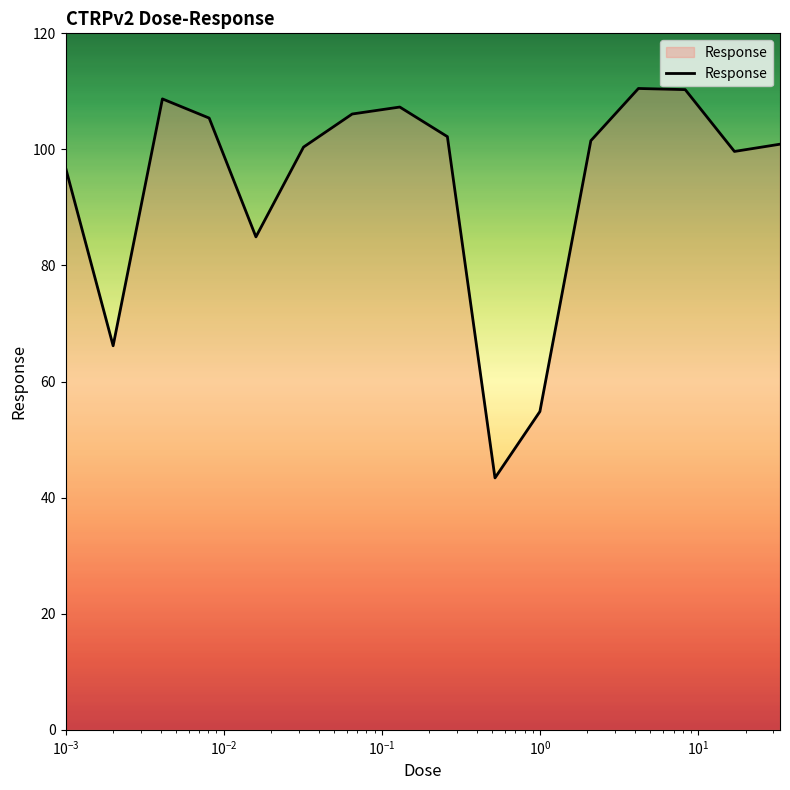

What is the difference between the maximum and minimum values?

67.1